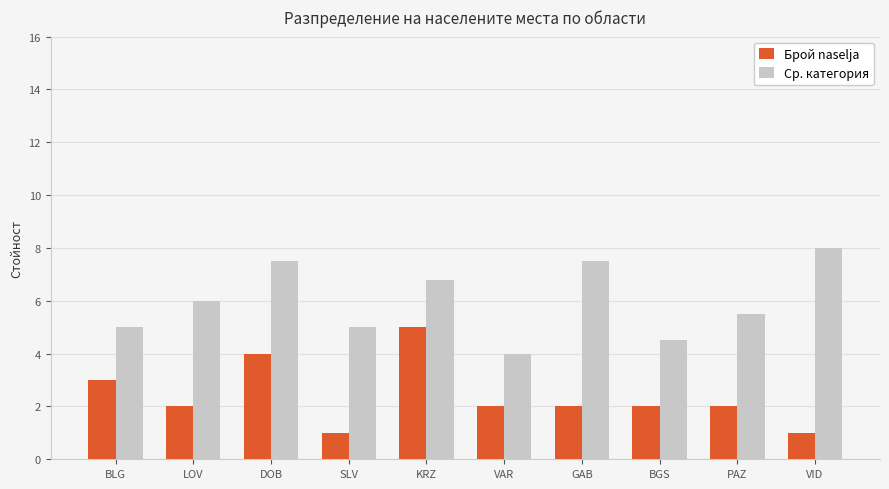

Which series changed the most between LOV and DOB?

Брой naselja